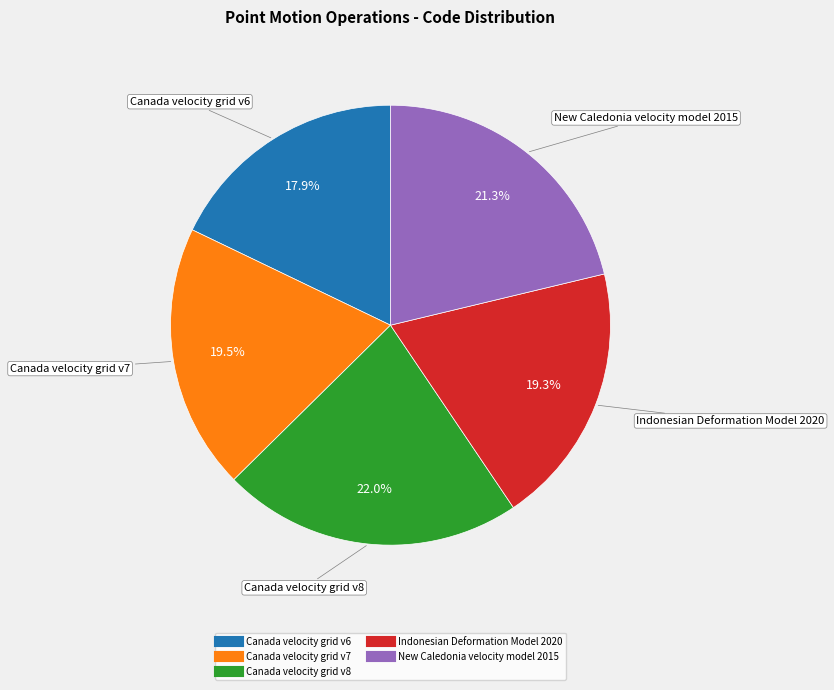

What is the ratio of the value at Canada velocity grid v7 to the value at Canada velocity grid v8?

0.9